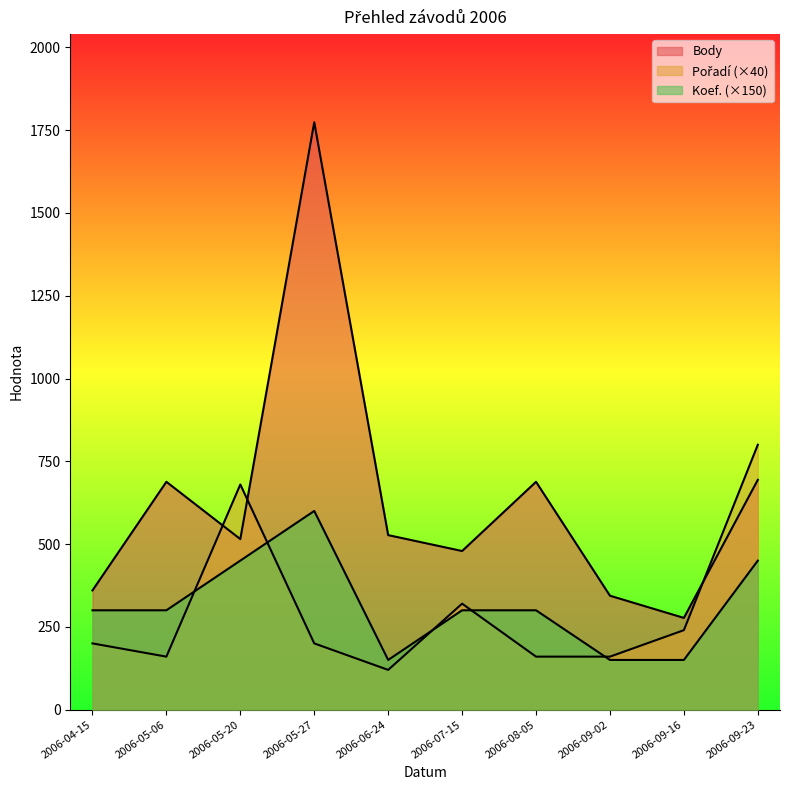

What is the sum of all Koef. values?

3150